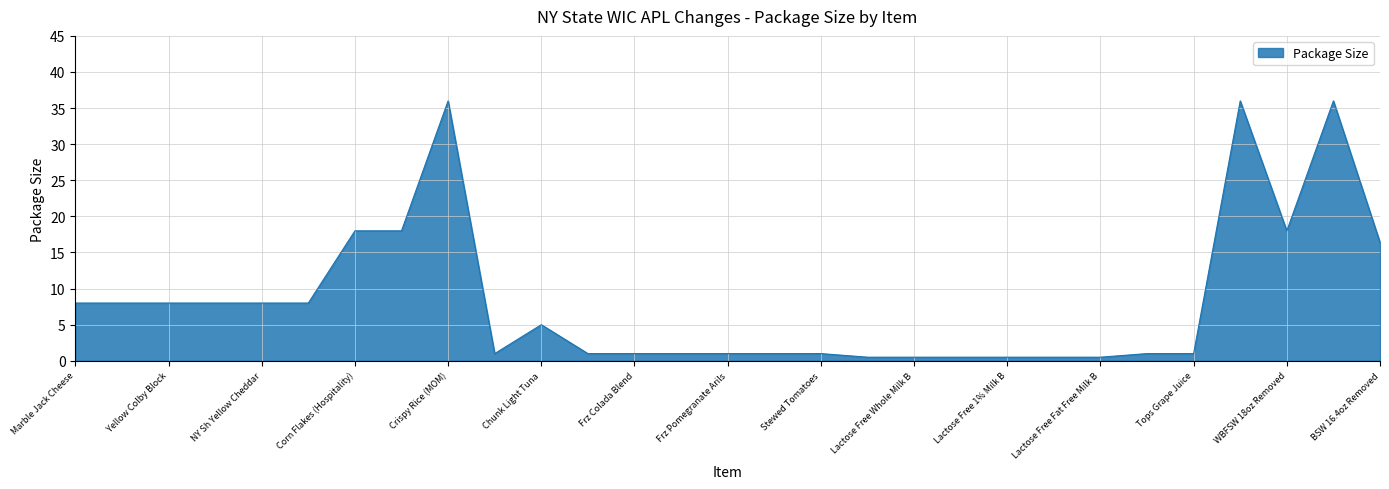

What is the difference between the maximum and minimum values?

35.5